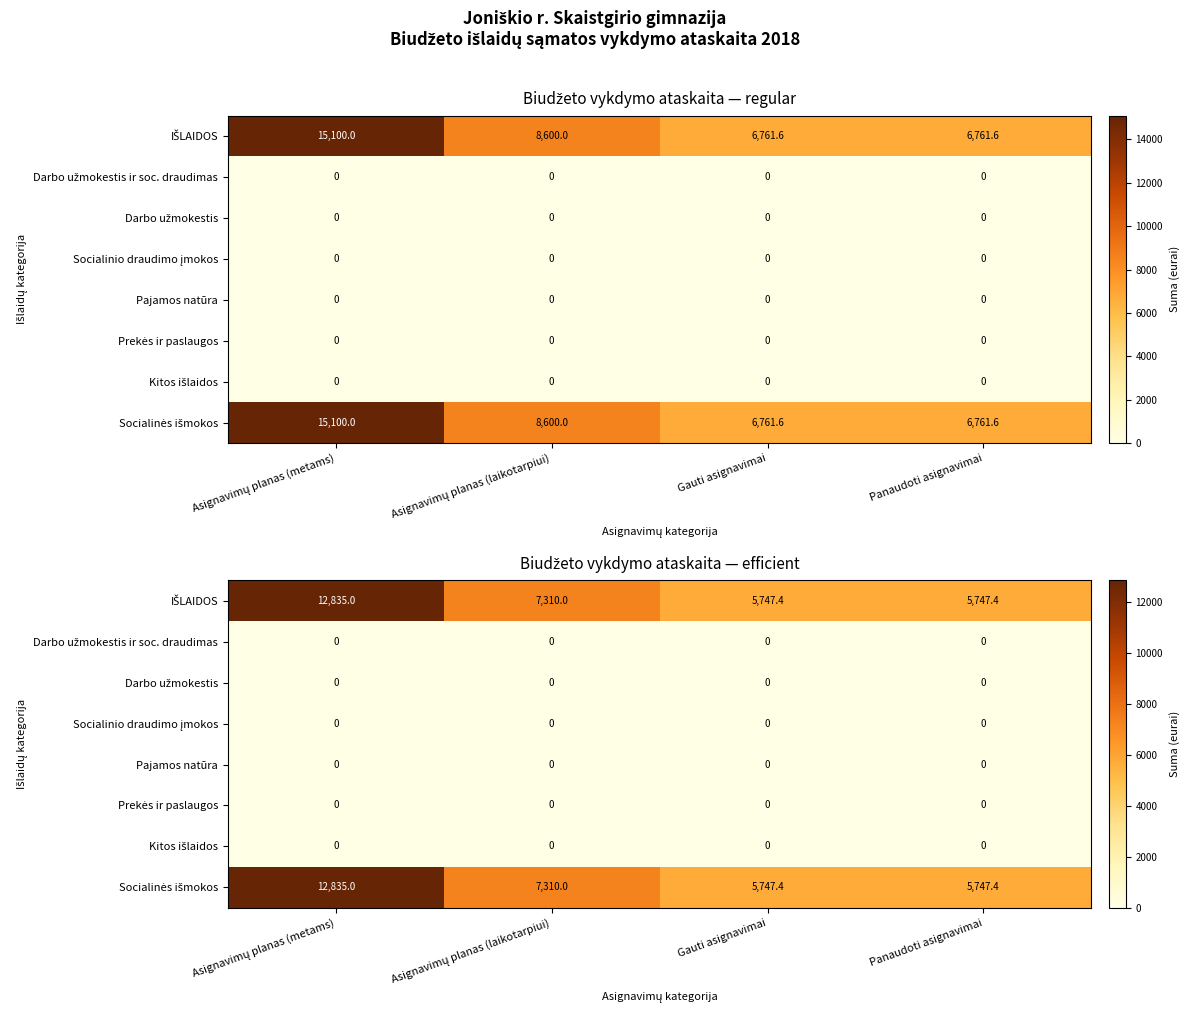

At how many categories does at least one series exceed 4207?

4